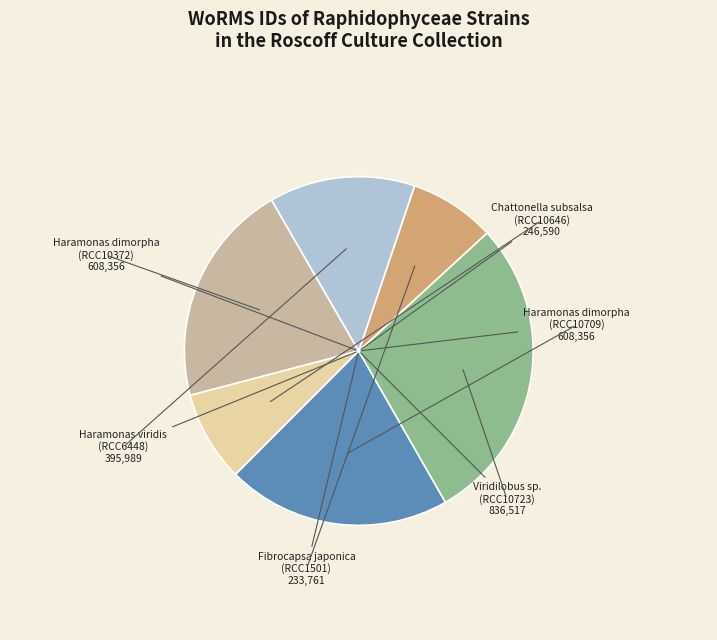

Combined, do Haramonas dimorpha (RCC10709) and Haramonas dimorpha (RCC10372) account for over 50%?

No